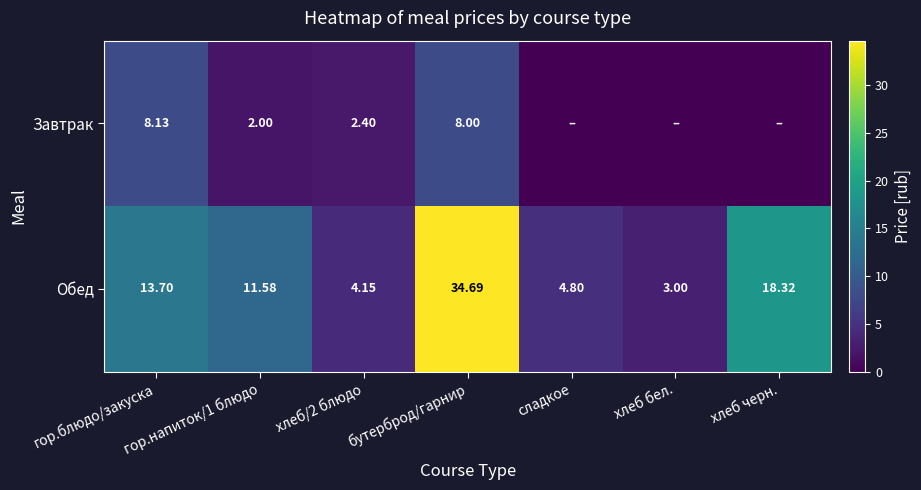

The Обед series shows 1.3 at сладкое. True or false?

False